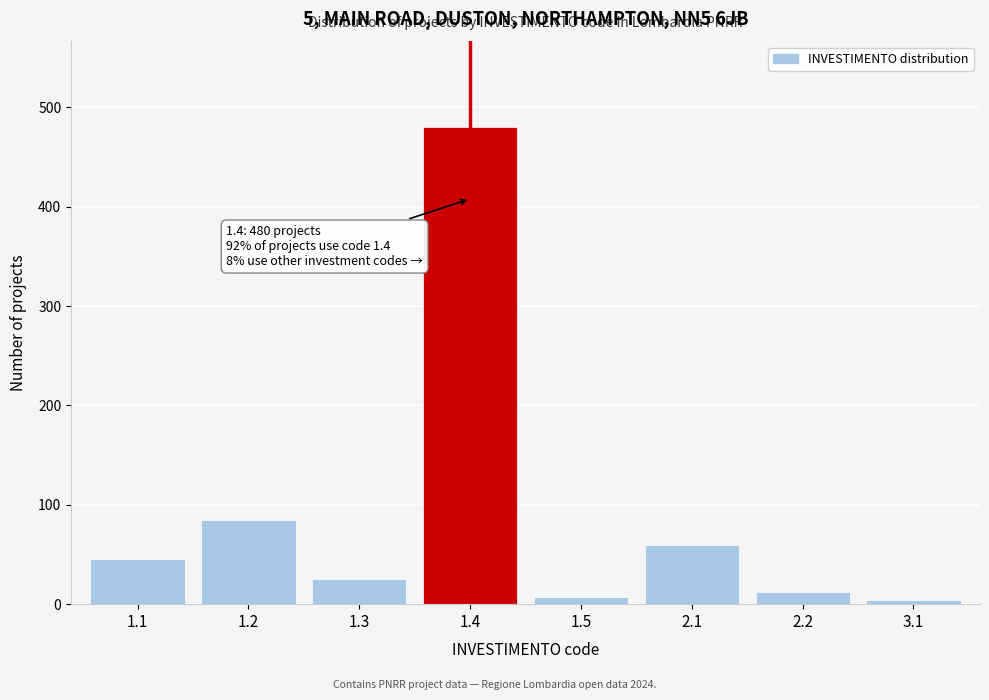

Reading left to right, transcribe all the data shown in this chart.

1.1=45	1.2=85	1.3=25	1.4=480	1.5=7	2.1=60	2.2=12	3.1=4